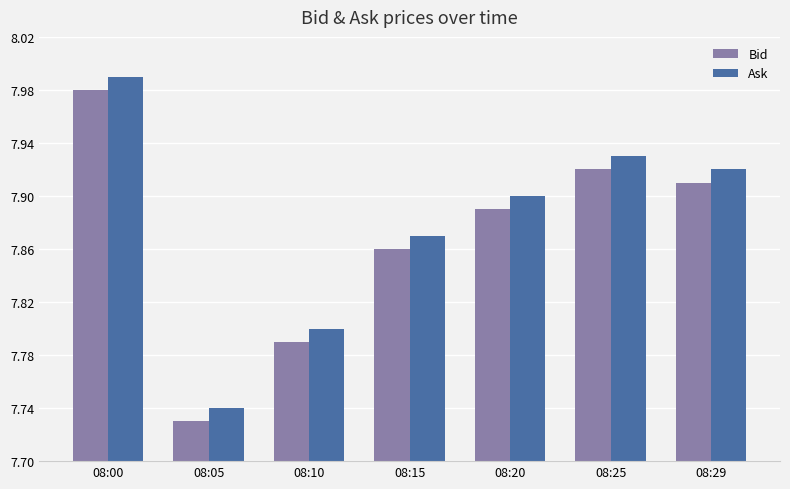

How many bars are there in total?

14